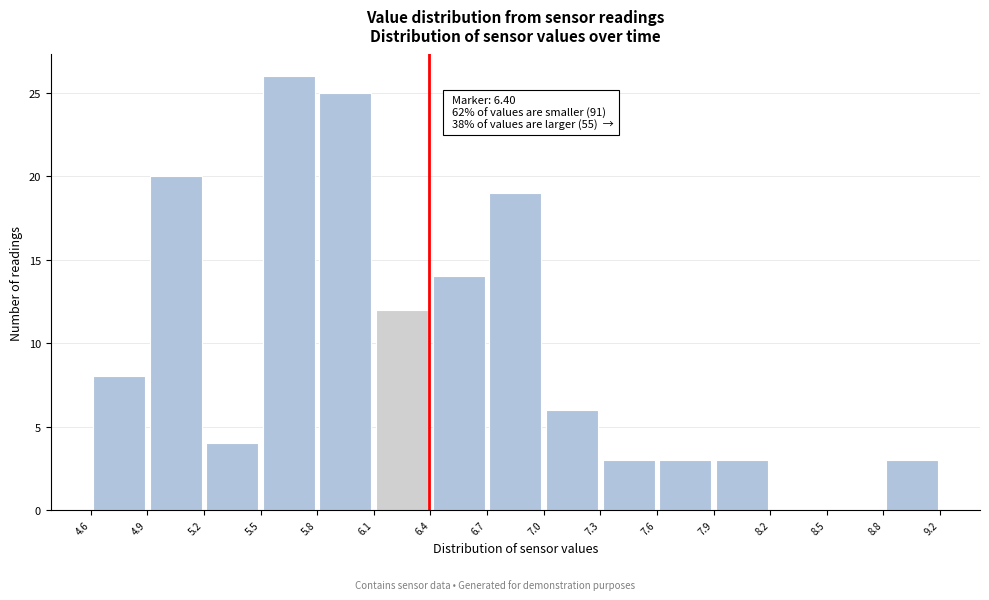

Which range on the x-axis has the tallest bar?

5.5 to 5.8